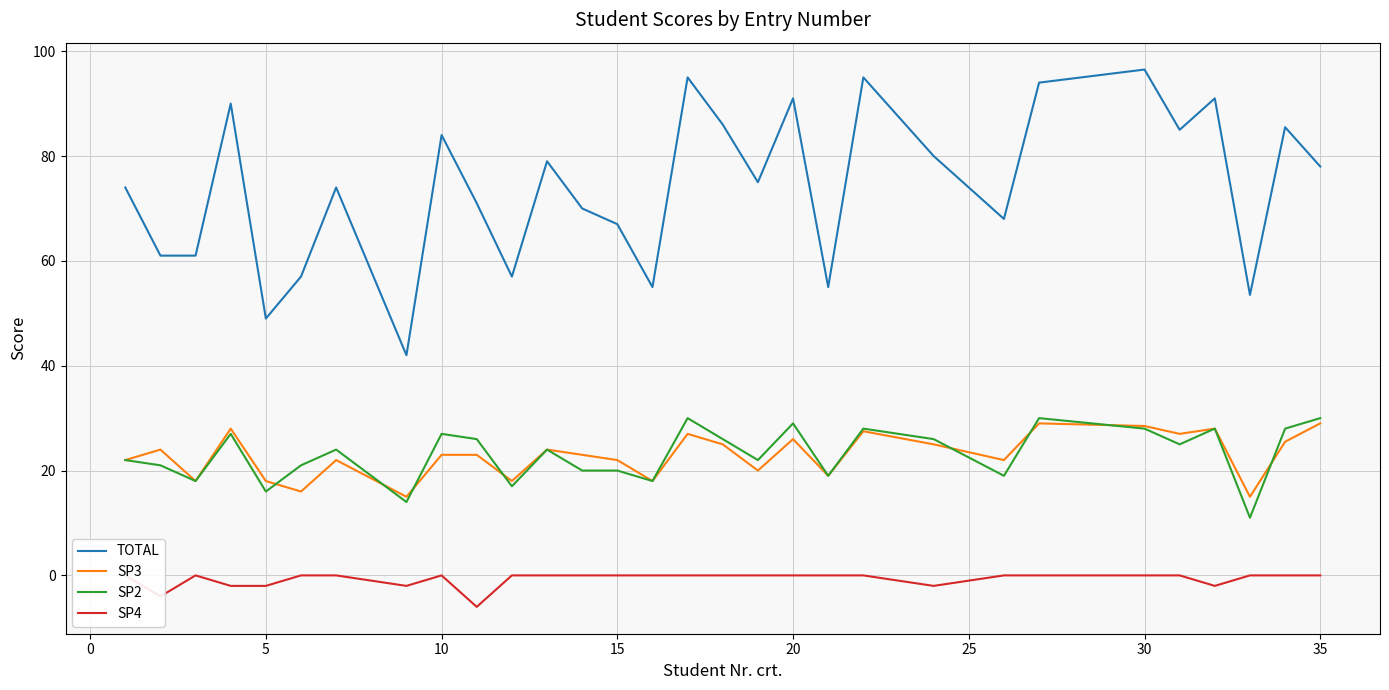

What are all the series names shown in the legend?

TOTAL, SP3, SP2, SP4